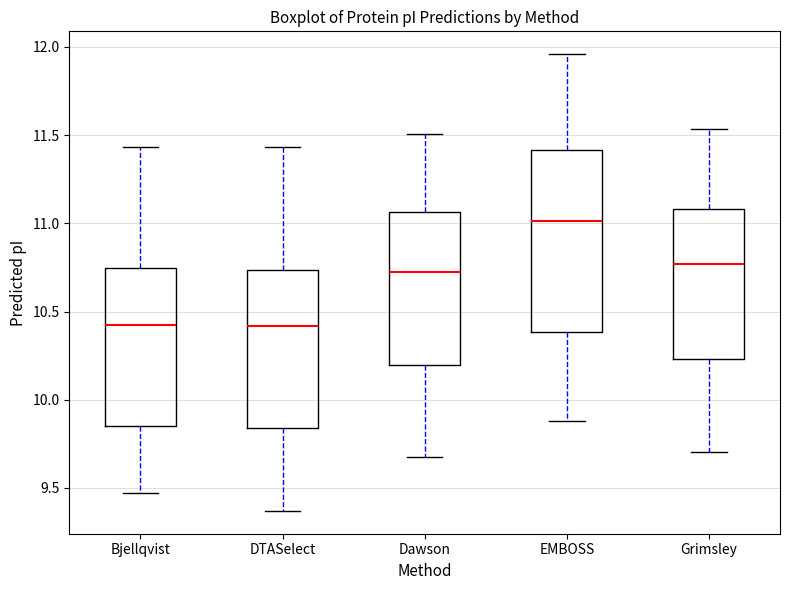

Reading left to right, read every box against the y-axis: the position of its median line, the range the box covers, and the ends of its whiskers. The values are not printed on the chart, so give them approximately, as read against the axis.

Bjellqvist: median 10.40, box 9.85 to 10.75, whiskers 9.45 to 11.45
DTASelect: median 10.40, box 9.85 to 10.75, whiskers 9.35 to 11.45
Dawson: median 10.70, box 10.20 to 11.05, whiskers 9.70 to 11.50
EMBOSS: median 11.00, box 10.40 to 11.40, whiskers 9.90 to 11.95
Grimsley: median 10.75, box 10.25 to 11.10, whiskers 9.70 to 11.55